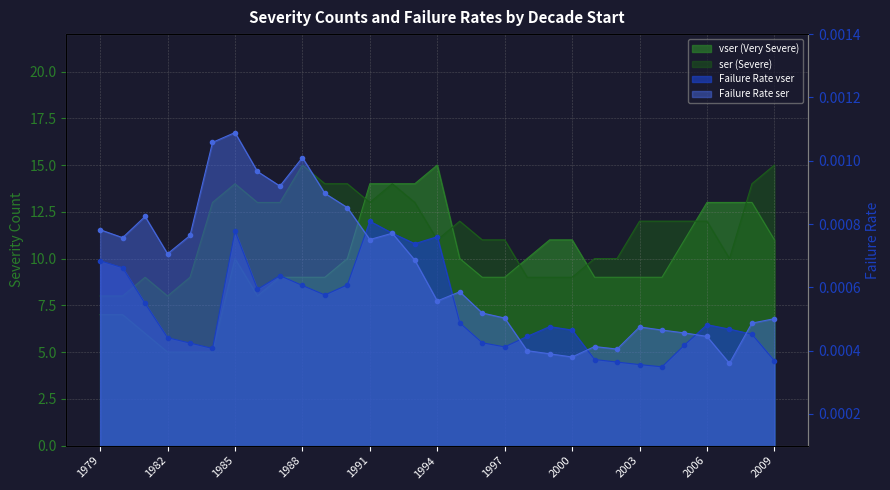

At which category does the chart reach its peak across all series?

1994